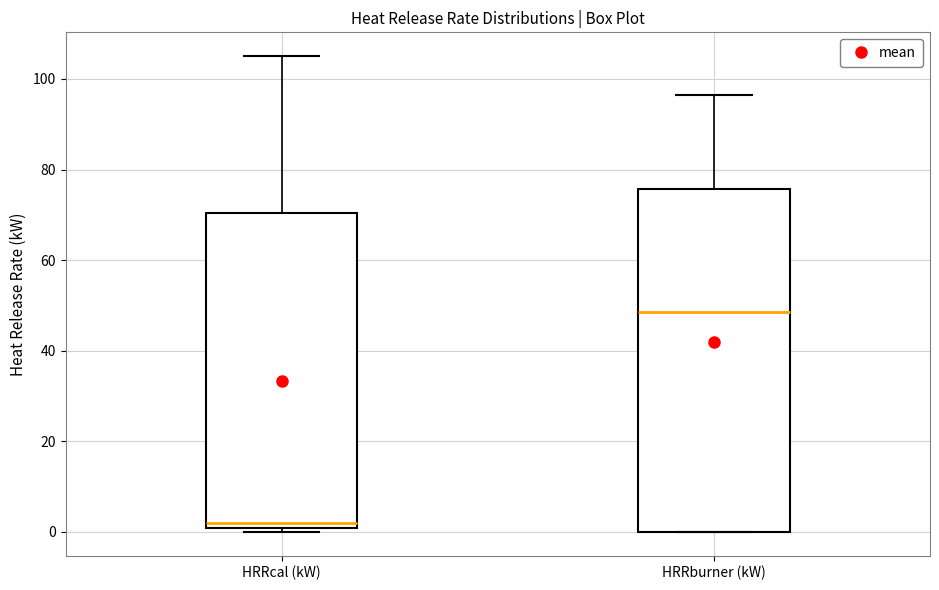

Which box is the tallest, from its lower edge to its upper edge?

HRRburner (kW)